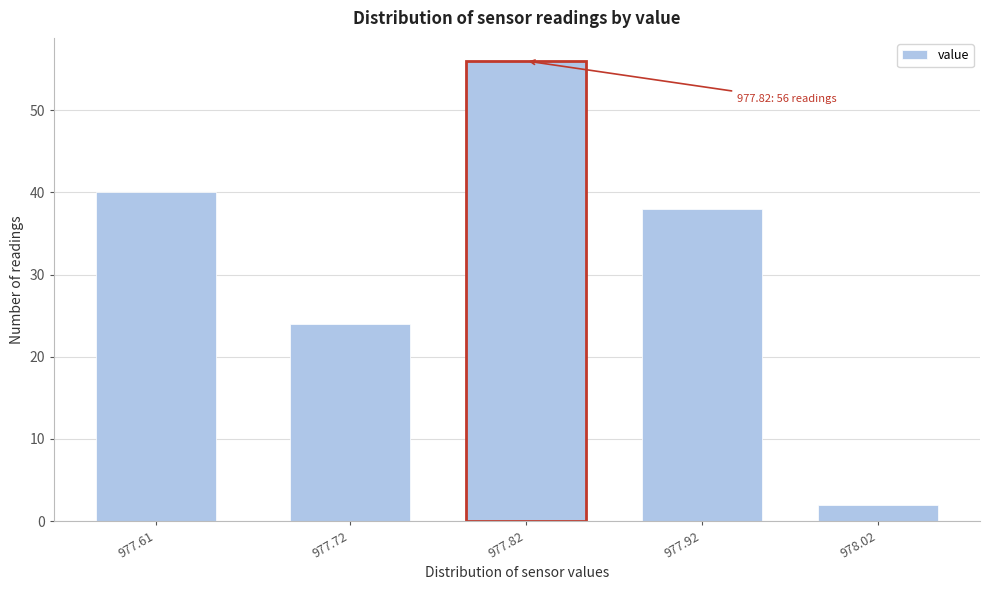

Reading right to left, list all the values displayed in this chart.

2	38	56	24	40